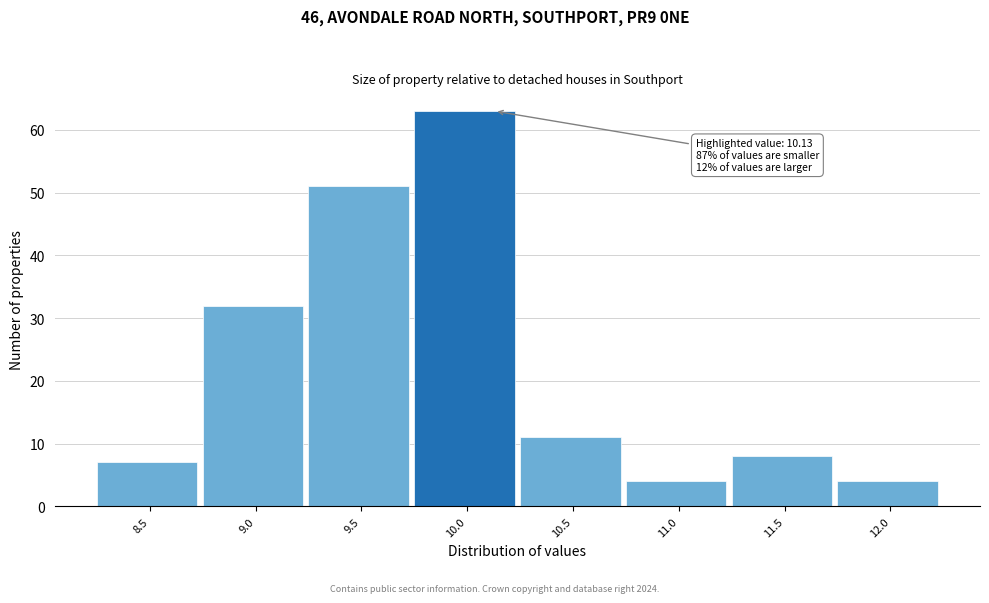

Reading right to left, transcribe all the data shown in this chart.

4	8	4	11	63	51	32	7